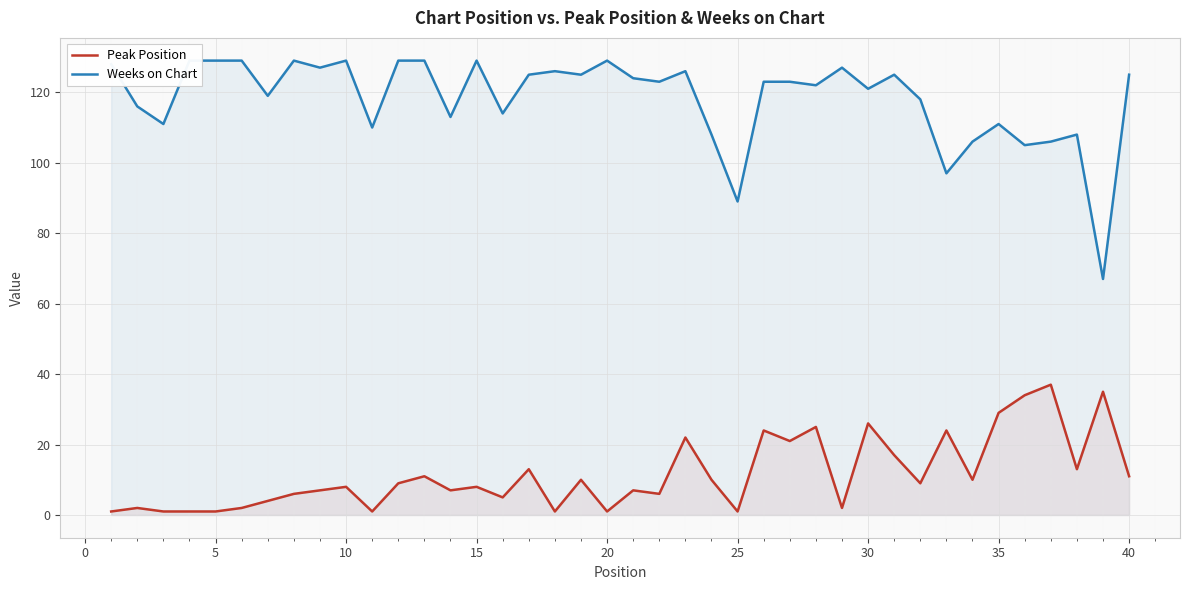

Rank the series by their average value, from lowest to highest.

Peak Position, Weeks on Chart